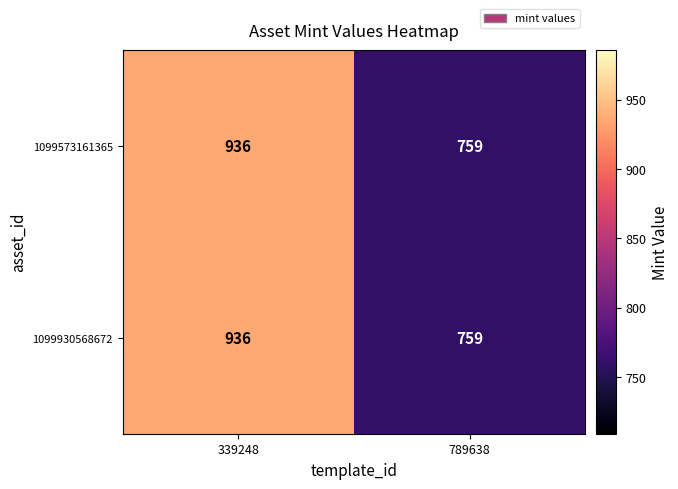

List the labels in order of 1099573161365 value, largest first.

339248, 789638